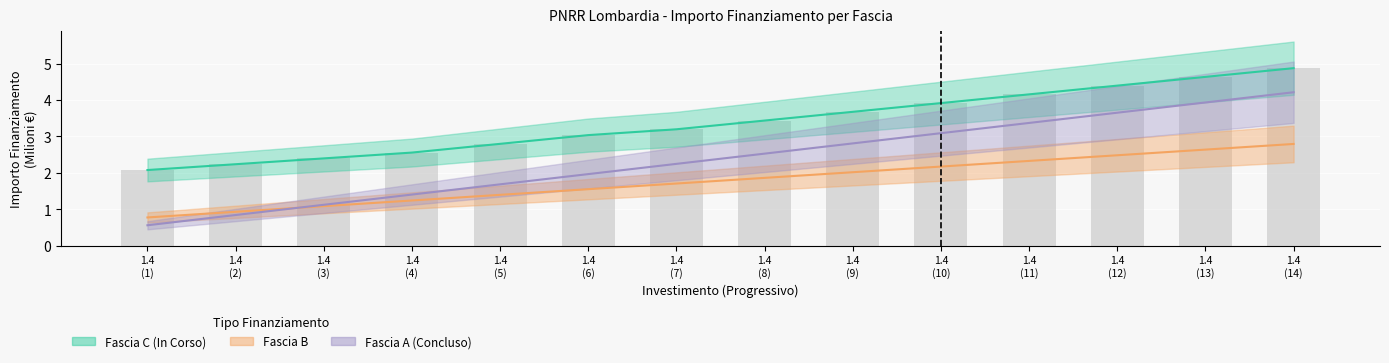

Reading left to right, extract all data points from this chart.

Fascia C (In Corso): 2.1	2.2	2.4	2.6	2.8	3.0	3.2	3.4	3.7	3.9	4.2	4.4	4.6	4.9
Fascia B: 0.8	0.9	1.1	1.2	1.4	1.6	1.7	1.9	2.0	2.2	2.3	2.5	2.6	2.8
Fascia A (Concluso): 0.6	0.8	1.1	1.4	1.7	2.0	2.2	2.5	2.8	3.1	3.4	3.7	3.9	4.2